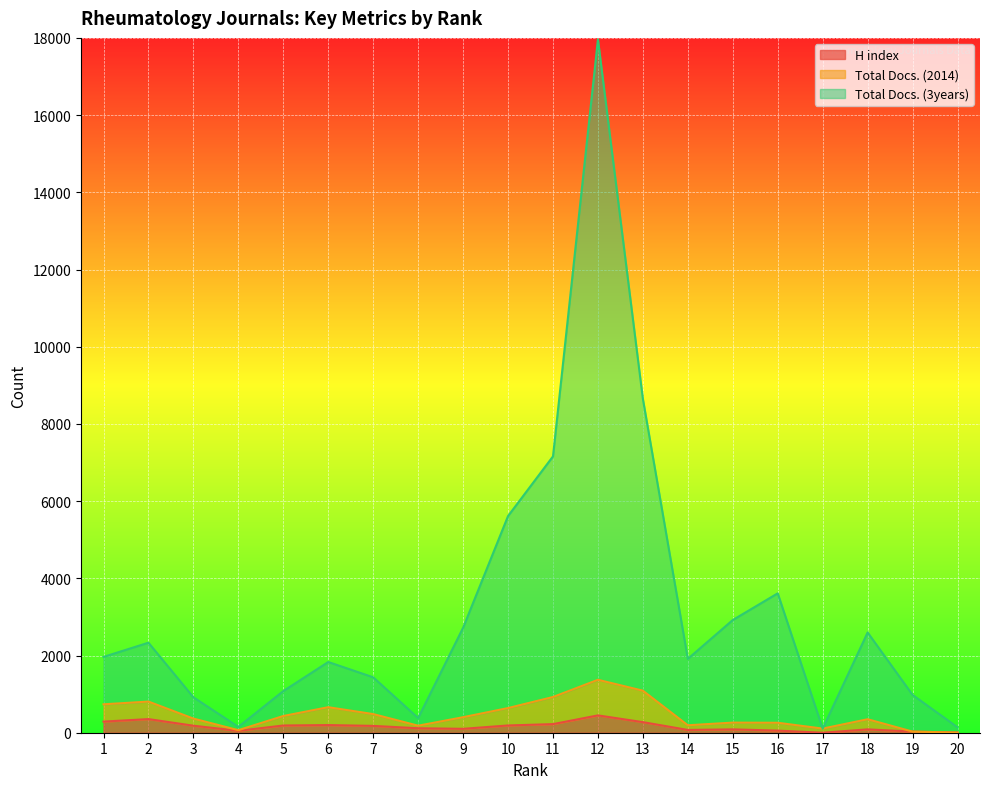

True or false: Total Docs. (3years) and H index cross at least once.

False